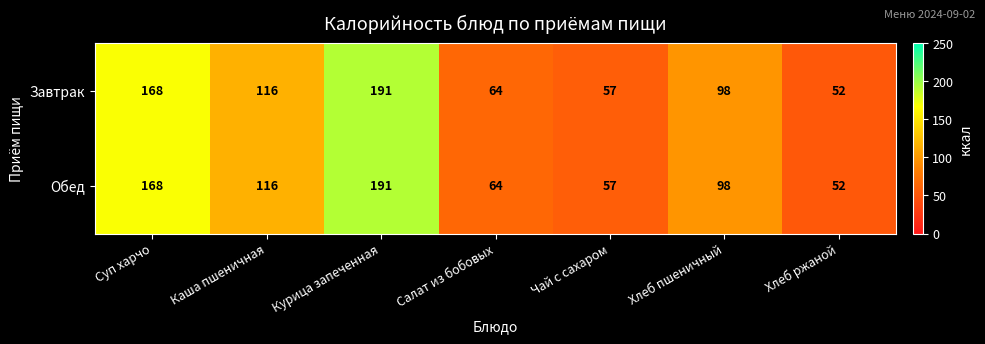

Where does the Завтрак series first go above 98?

Суп харчо